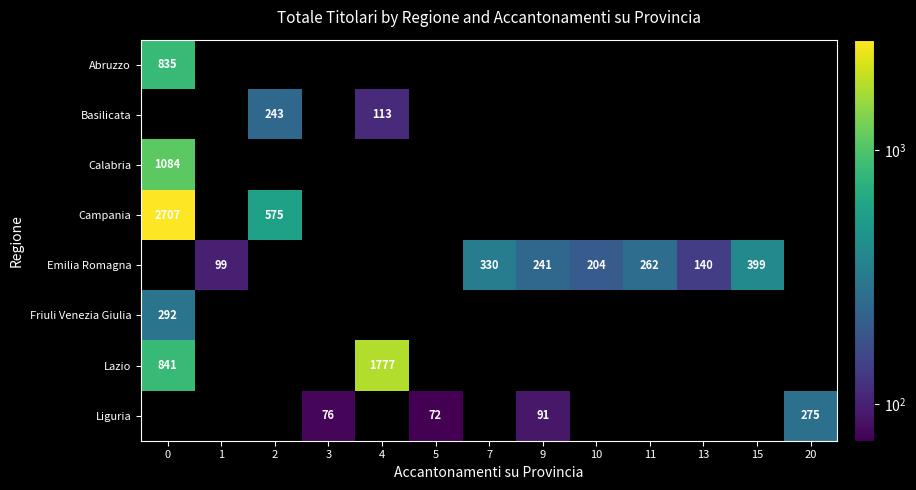

Is it true that Emilia Romagna equals 60 at 13?

False